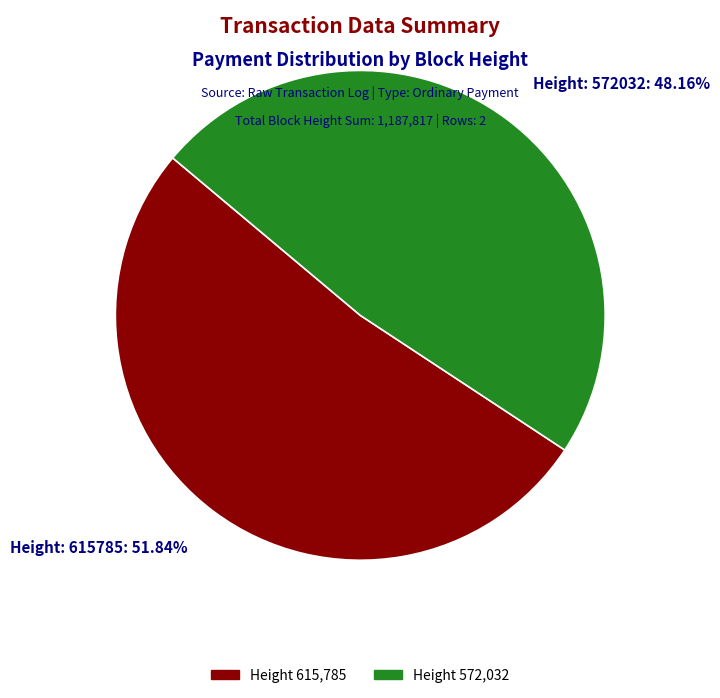

Does Height: 572032 account for over 50% of the chart?

No